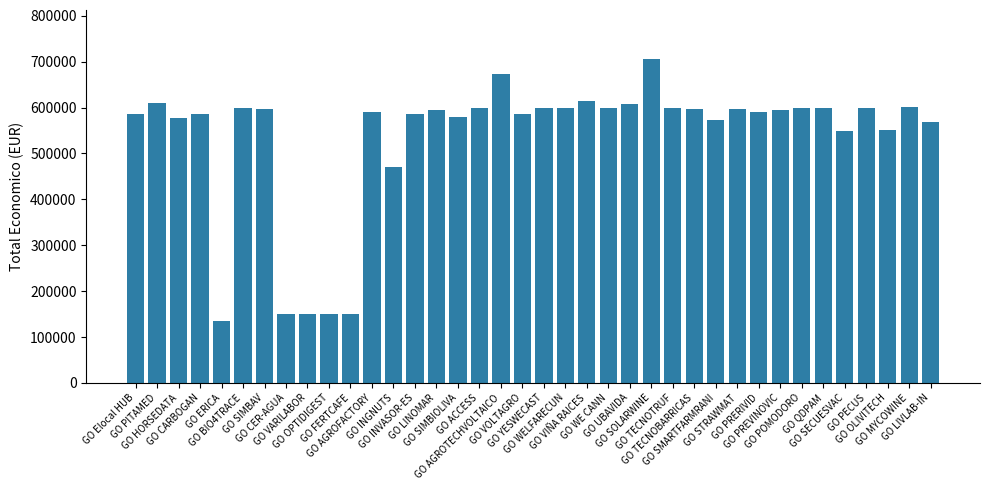

The chart shows a value of 964603 at GO Elocal HUB. True or false?

False